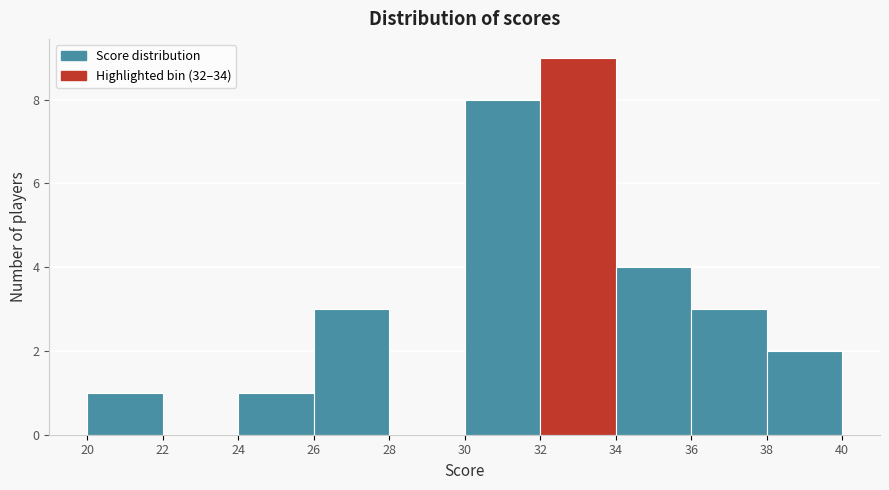

Reading left to right, list every bar in this chart as the range it spans on the x-axis followed by its height. The values are not printed on the chart, so give them approximately, as read against the axis.

20 to 22: 1
22 to 24: 0
24 to 26: 1
26 to 28: 3
28 to 30: 0
30 to 32: 8
32 to 34: 9
34 to 36: 4
36 to 38: 3
38 to 40: 2